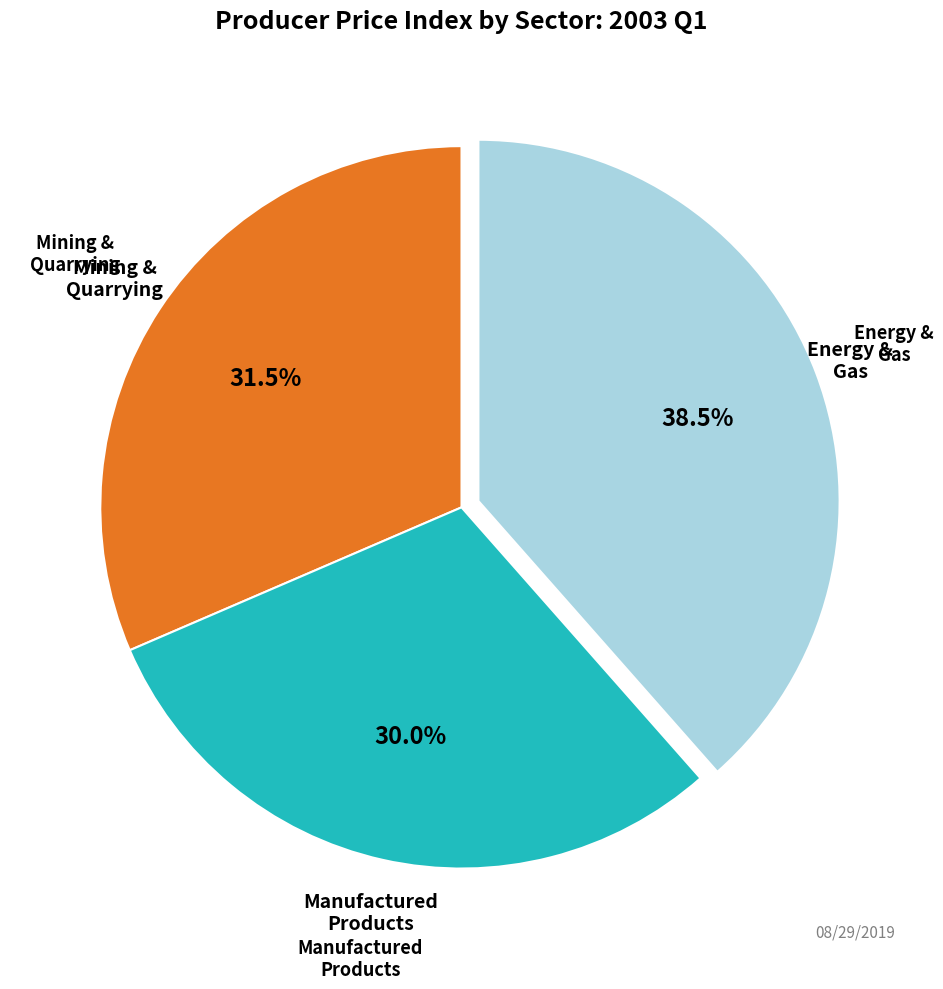

Does any single category account for the majority?

No